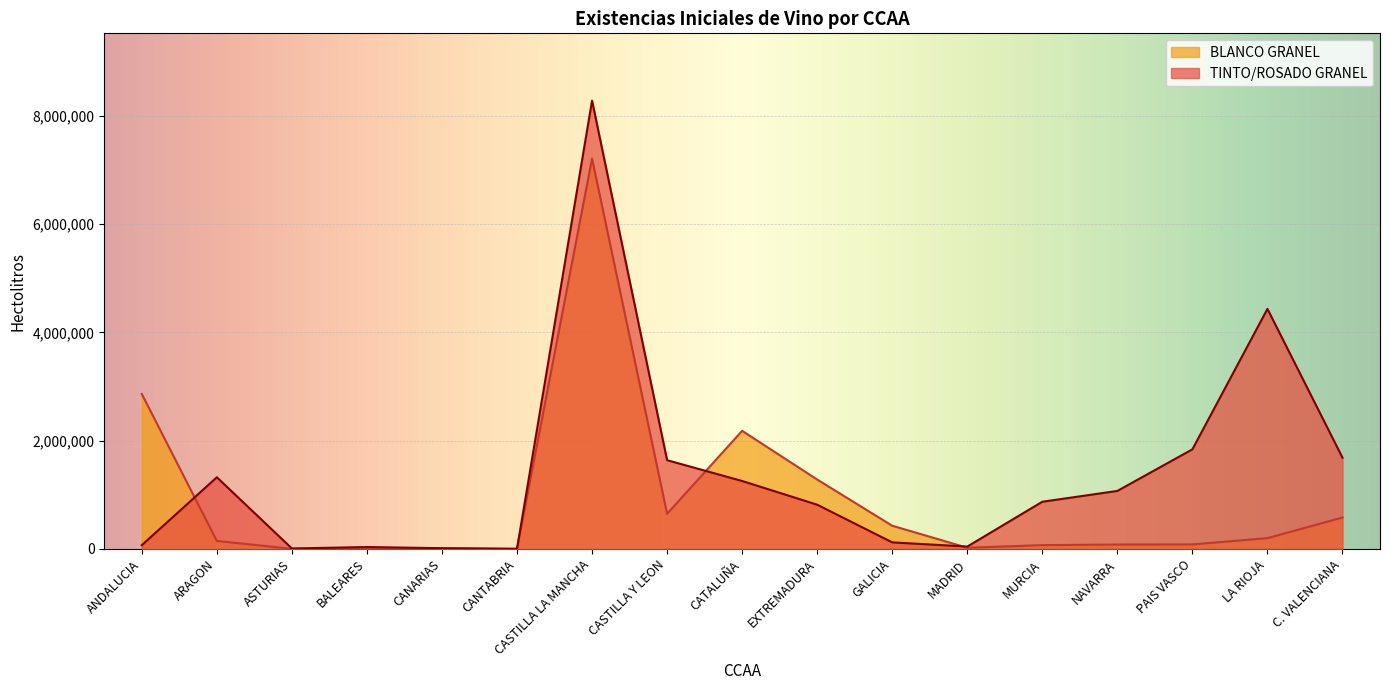

Read the BLANCO GRANEL value at C. VALENCIANA, to the nearest 100.

581500